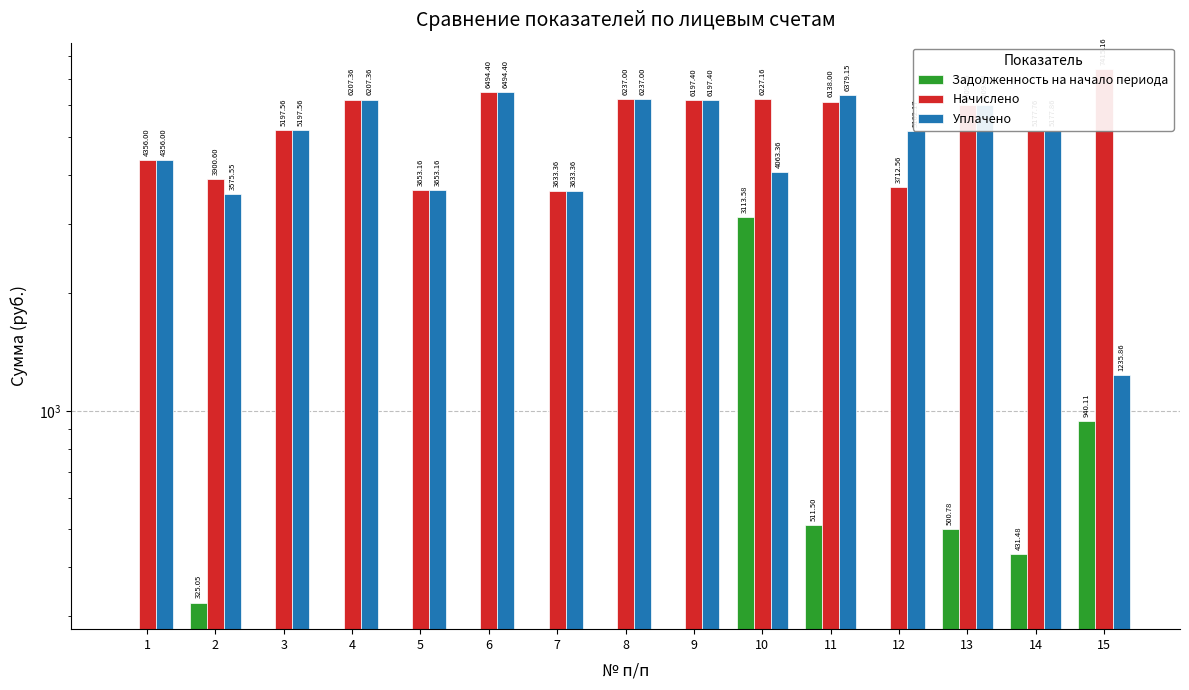

How many groups of bars are there?

15